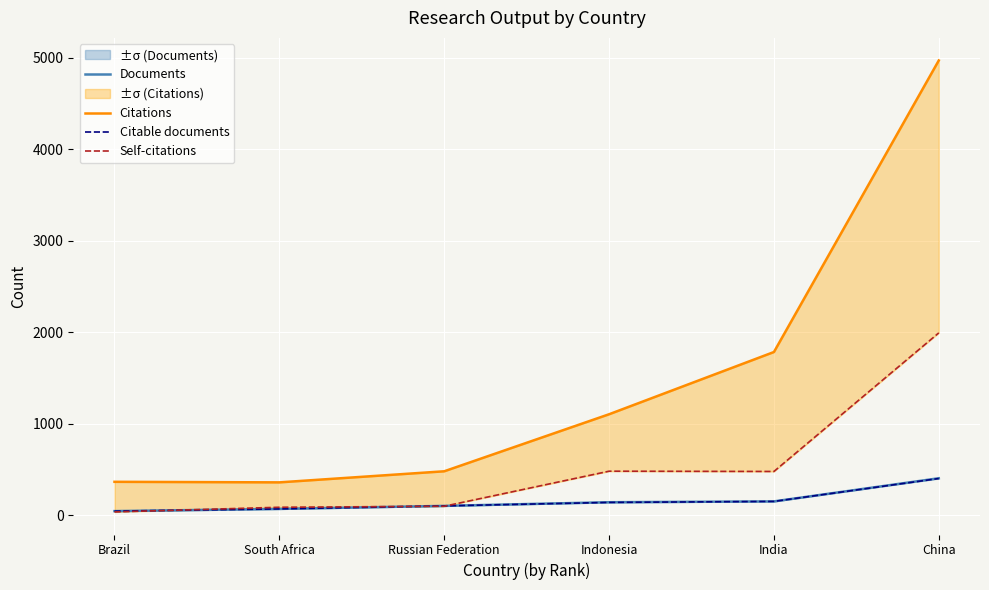

True or false: Self-citations and Citations cross at least once.

False